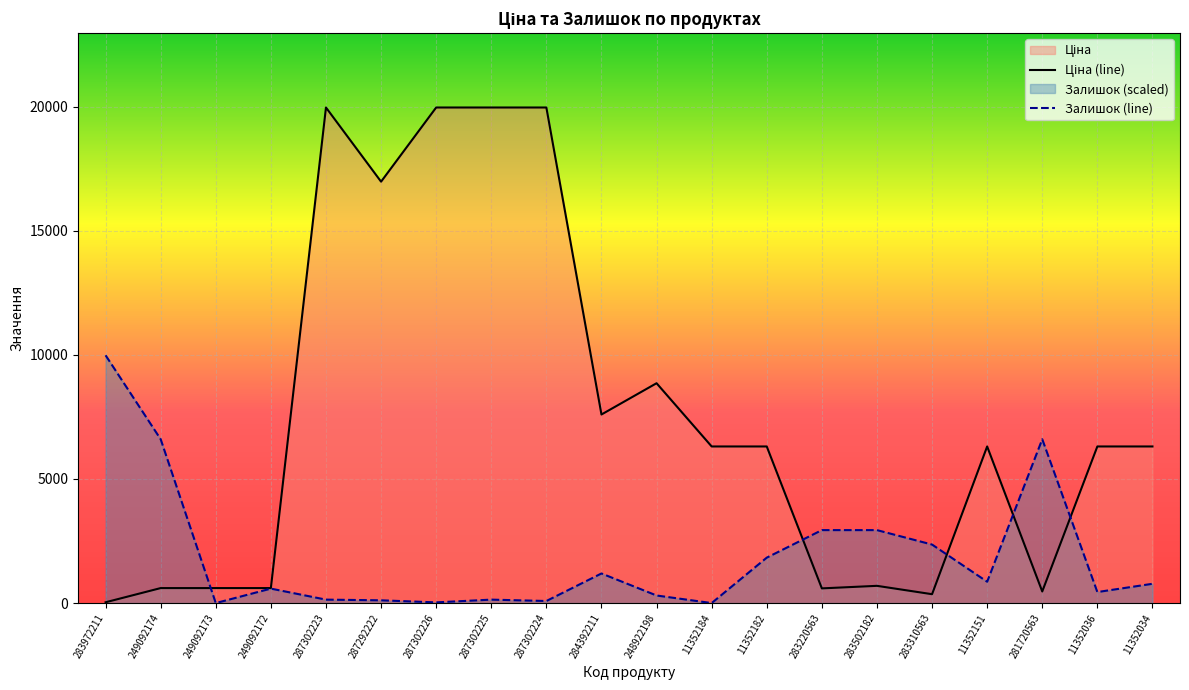

How many lines are shown in the chart?

2